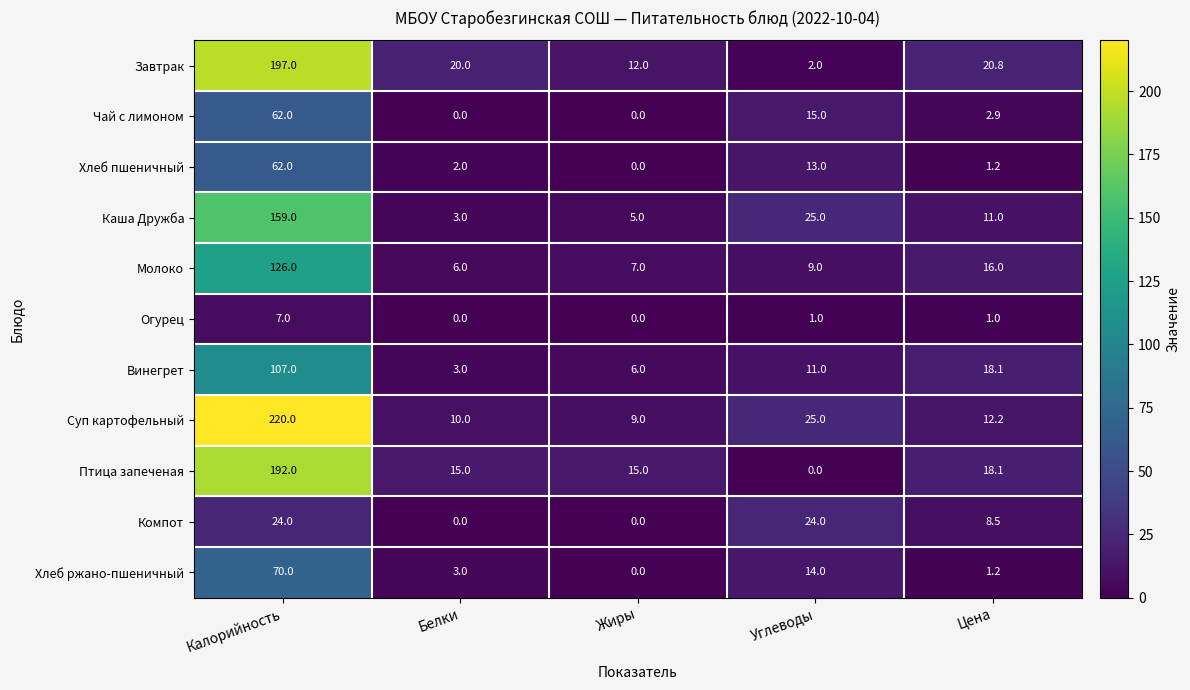

How many categories are shown in the chart?

5